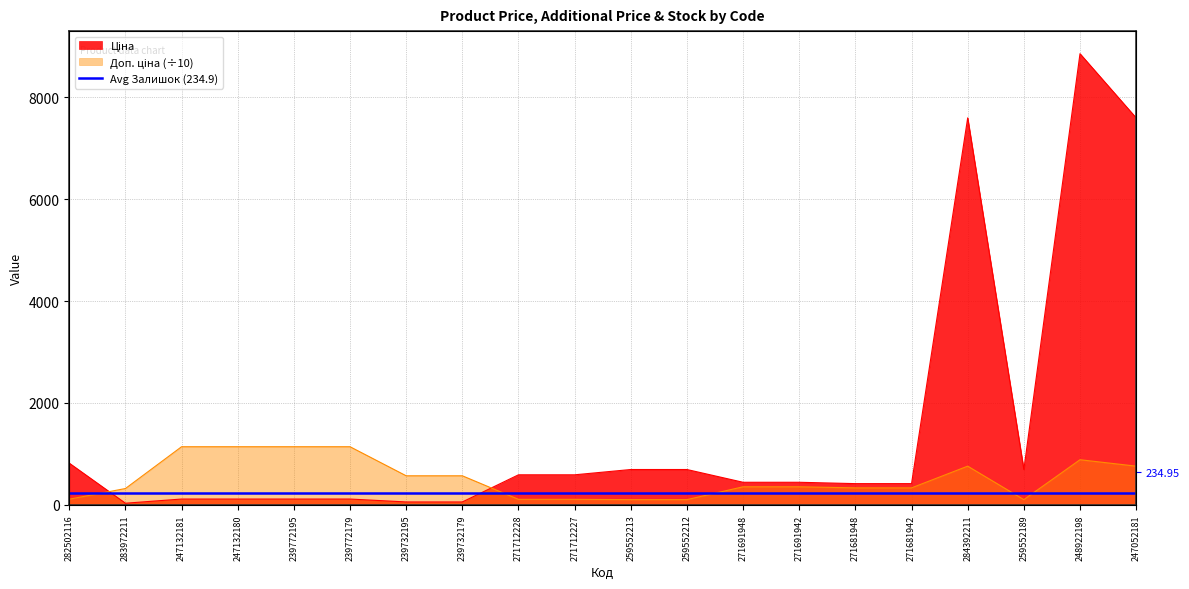

Reading left to right, list all the values displayed in this chart.

Ціна: 818.5	32.0	114.1	114.1	114.1	114.1	57.0	57.0	589.9	589.9	693.7	693.7	443.1	443.1	416.6	416.6	7596.5	693.7	8856.7	7596.5
Доп. ціна: 110.9	320.5	1141.0	1141.0	1141.0	1141.0	570.5	570.5	108.2	108.2	102.5	102.5	354.5	354.5	333.2	333.2	759.7	102.5	885.7	759.7